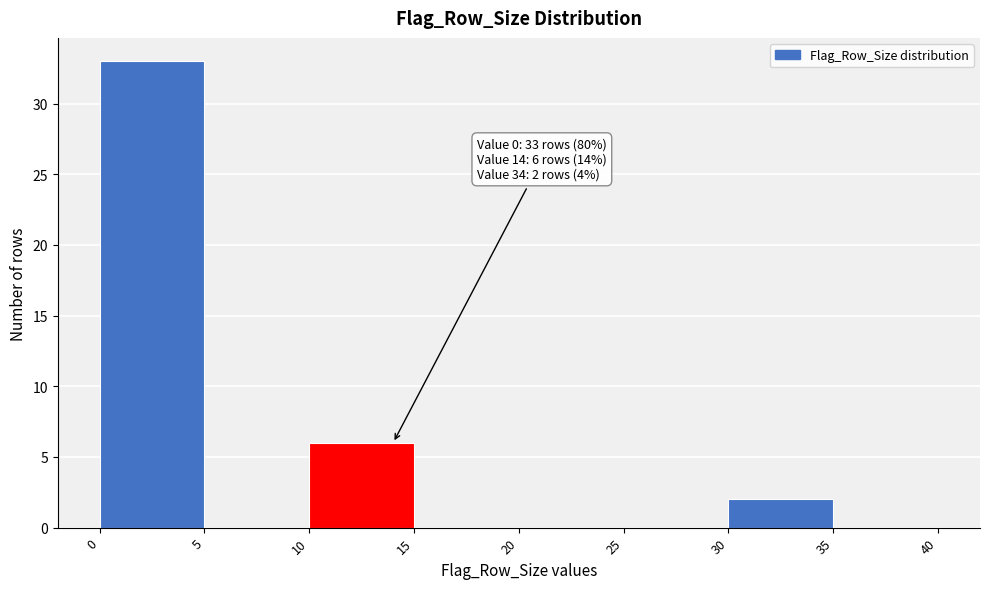

Which range on the x-axis has the tallest bar?

0 to 5